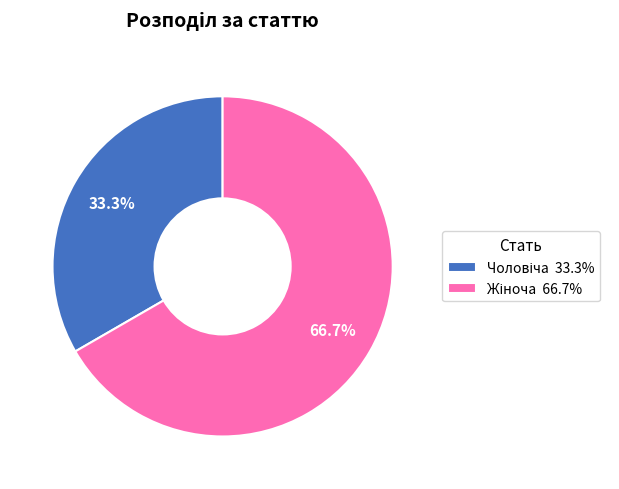

Is there a majority slice in this chart?

Yes